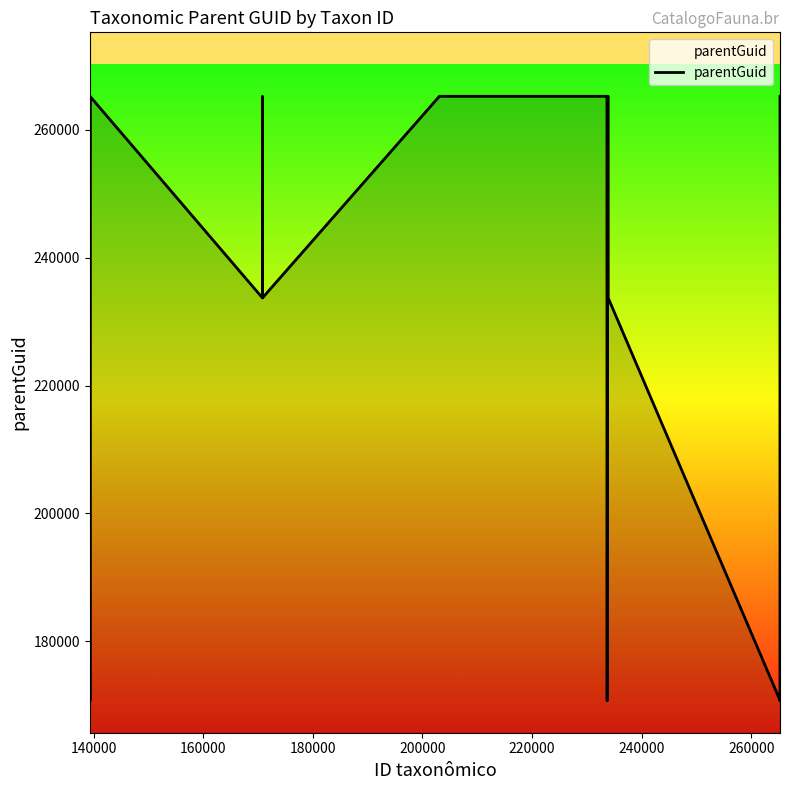

What is the difference between the maximum and second lowest values?

94554